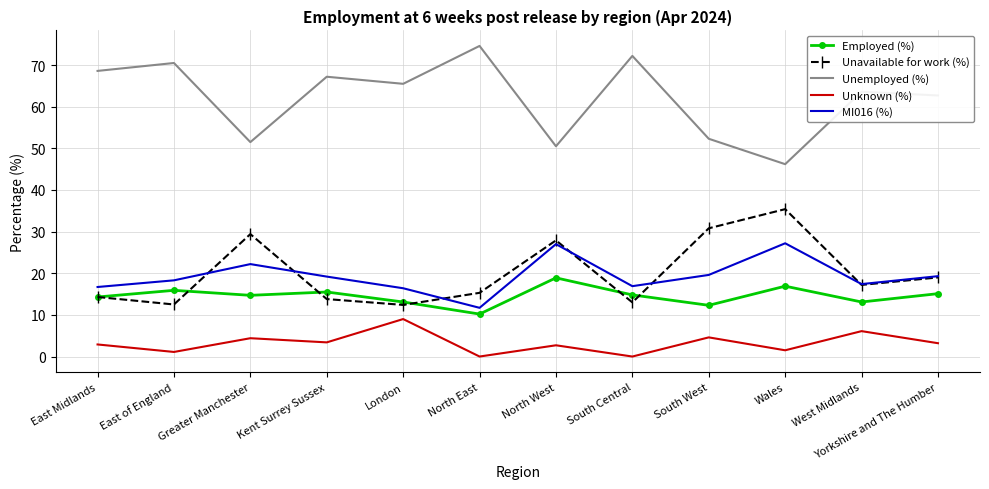

What is the maximum value for Unavailable for work (%)?

35.4